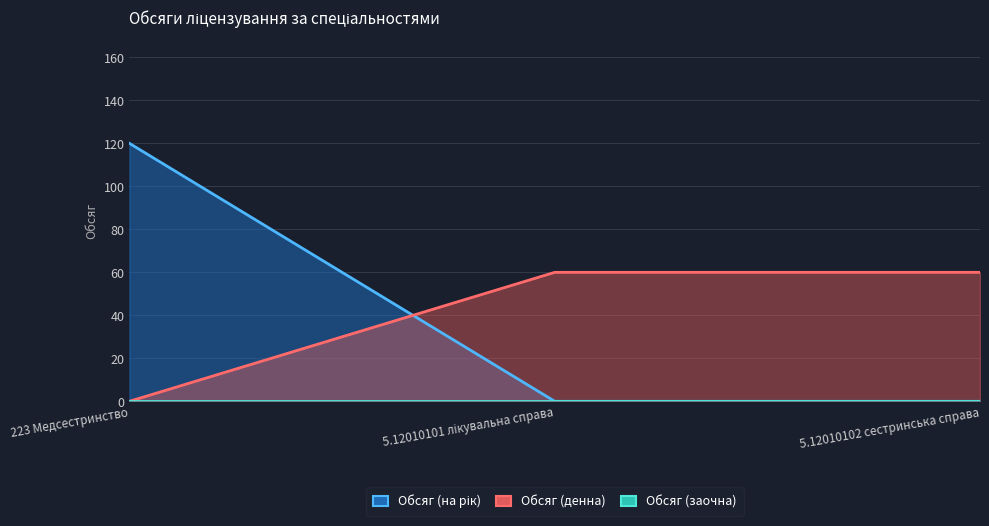

True or false: Обсяг (на рік) has a value of 120 at 223 Медсестринство.

True